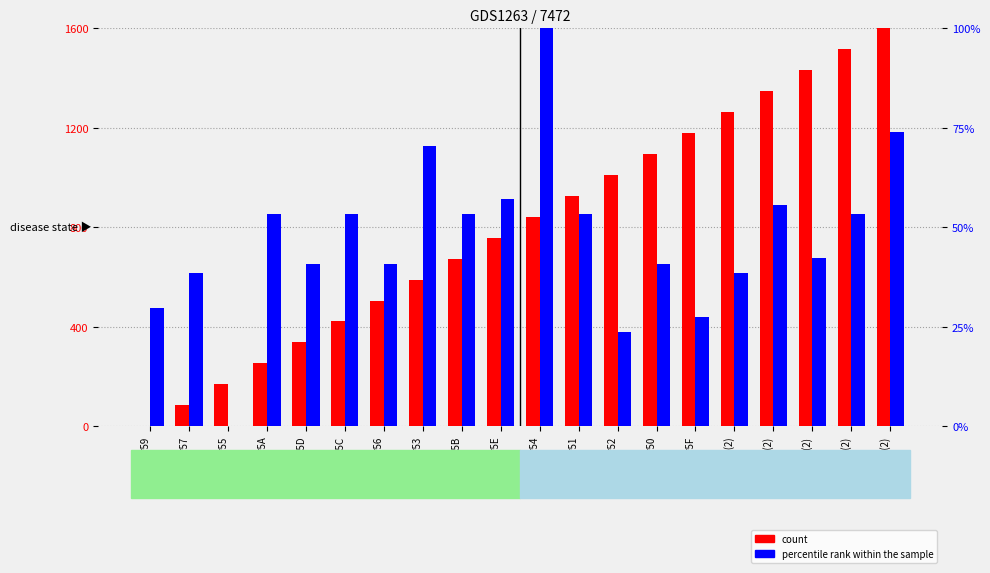

Does the chart contain any negative values?

No